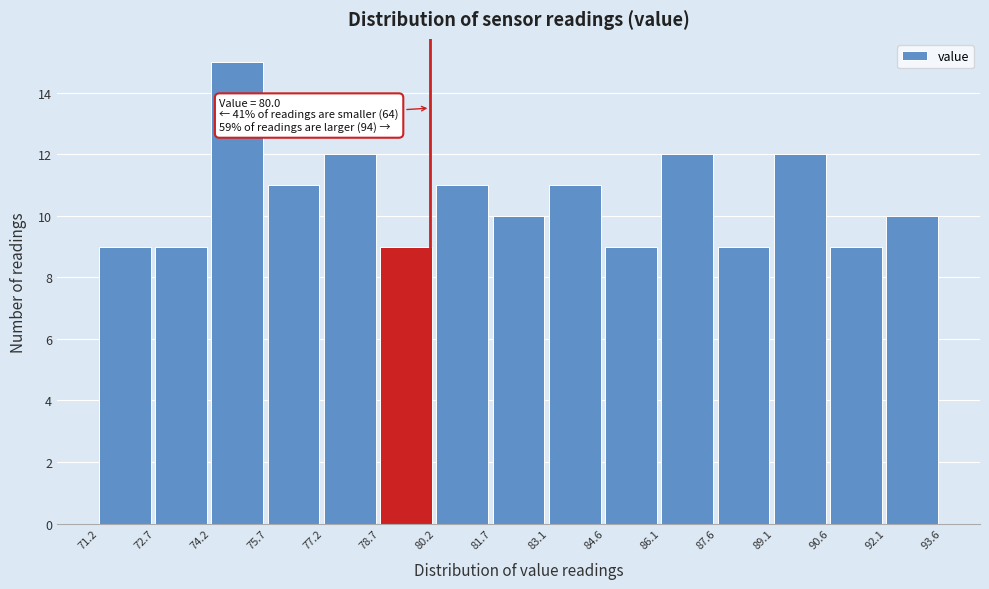

Which range on the x-axis has the tallest bar?

74.2 to 75.7